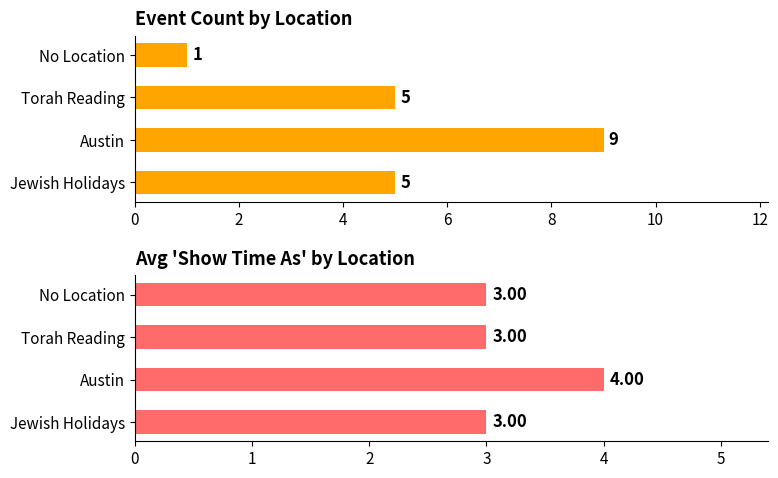

At Jewish Holidays, list the series in order from largest to smallest.

Event Count, Avg Show Time As